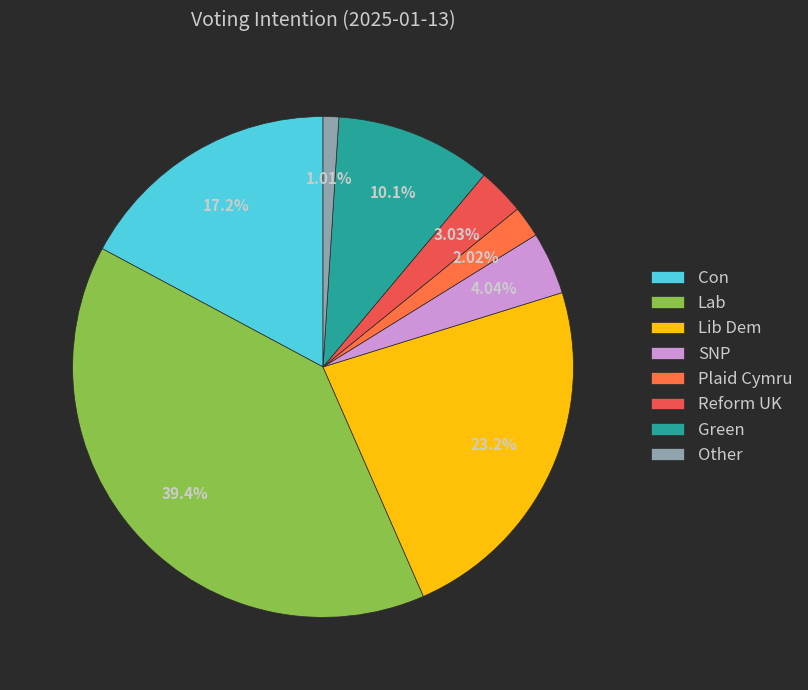

Which slice is the largest?

Lab